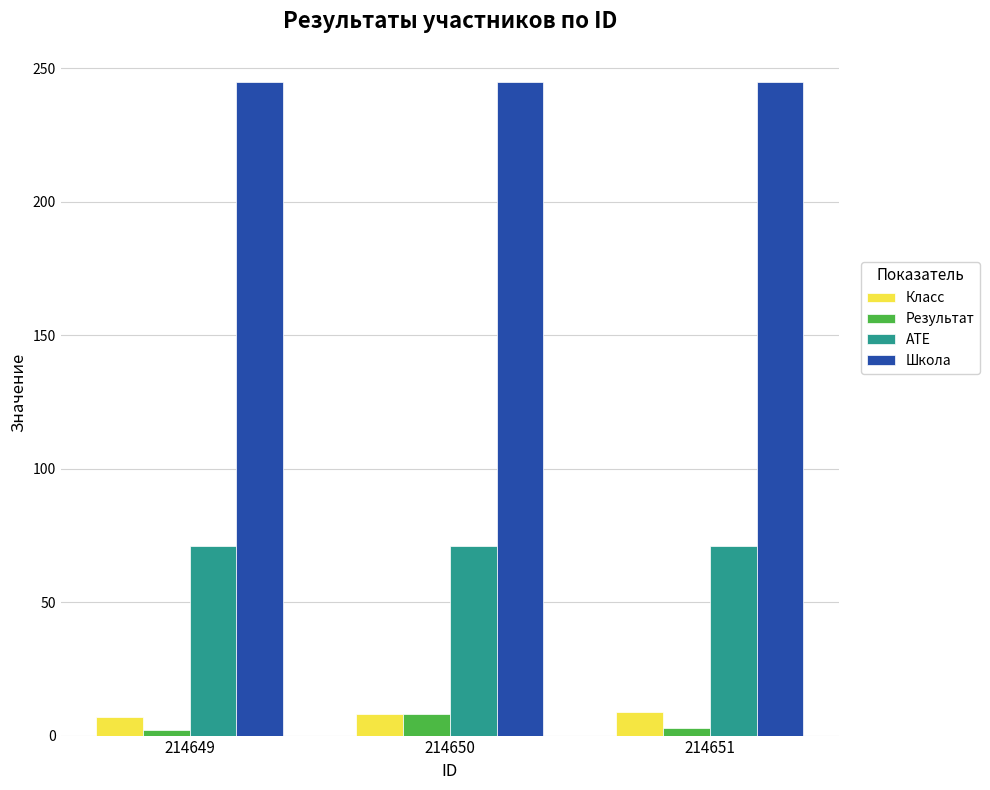

What is the minimum value shown in the chart?

2